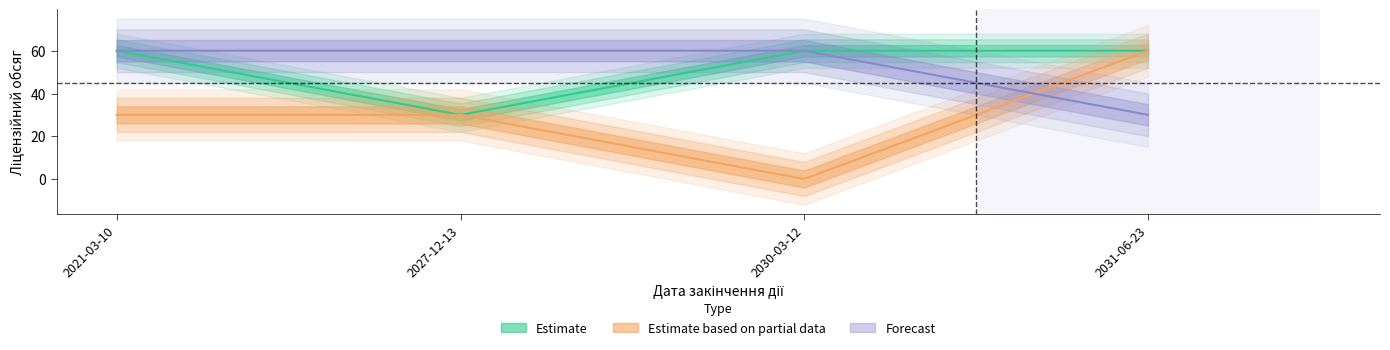

Which series changed the most between 2030-03-12 and 2031-06-23?

Estimate based on partial data